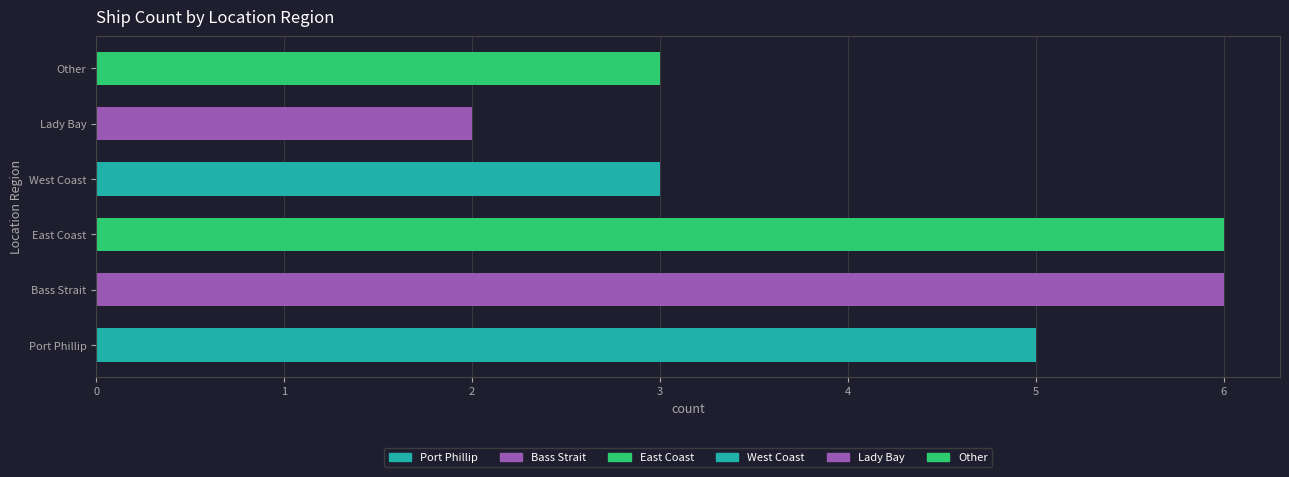

Are the bars grouped side by side (vs. stacked)?

No